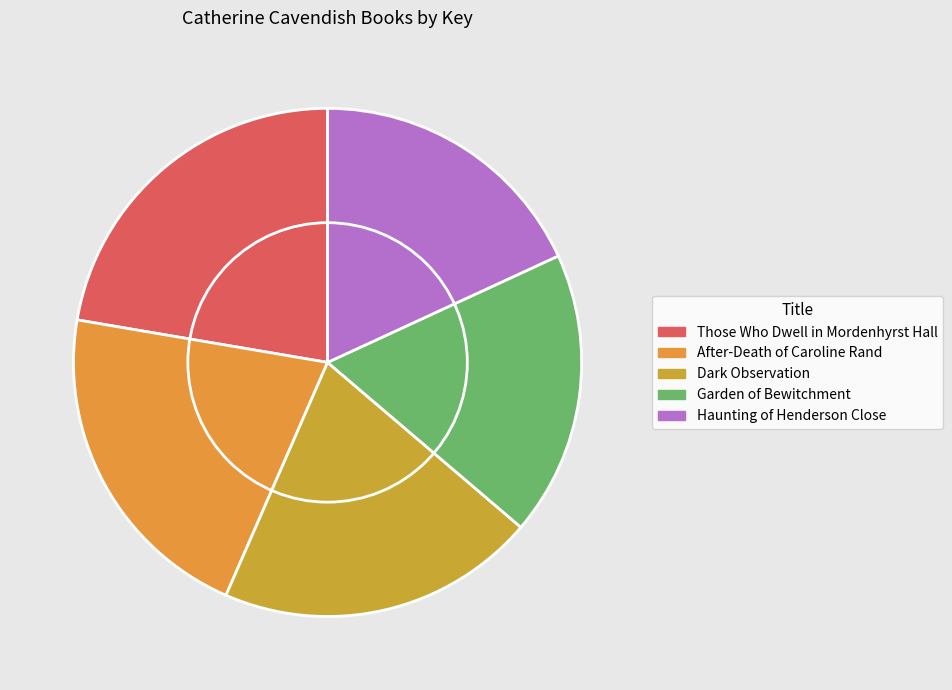

To the nearest percent, what portion does Garden of Bewitchment represent?

18%